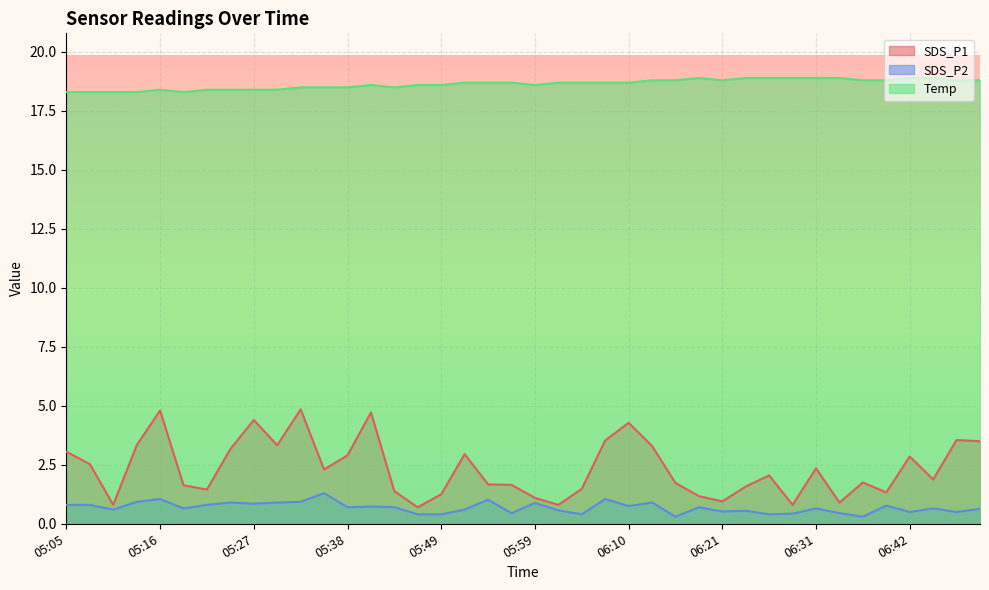

What is the label of the 14th point from the right?

06:15